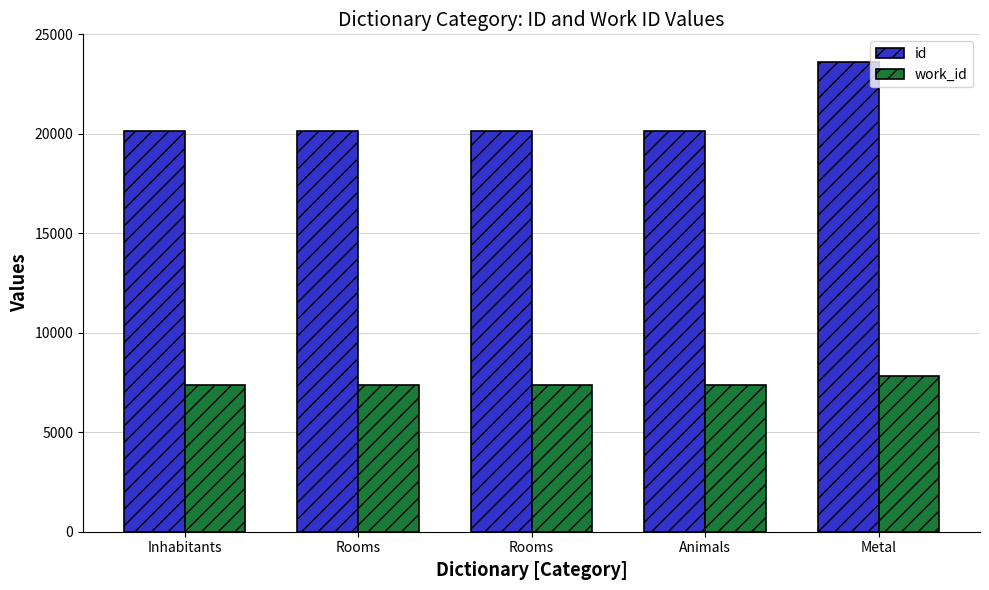

Count the number of categories in the chart.

5